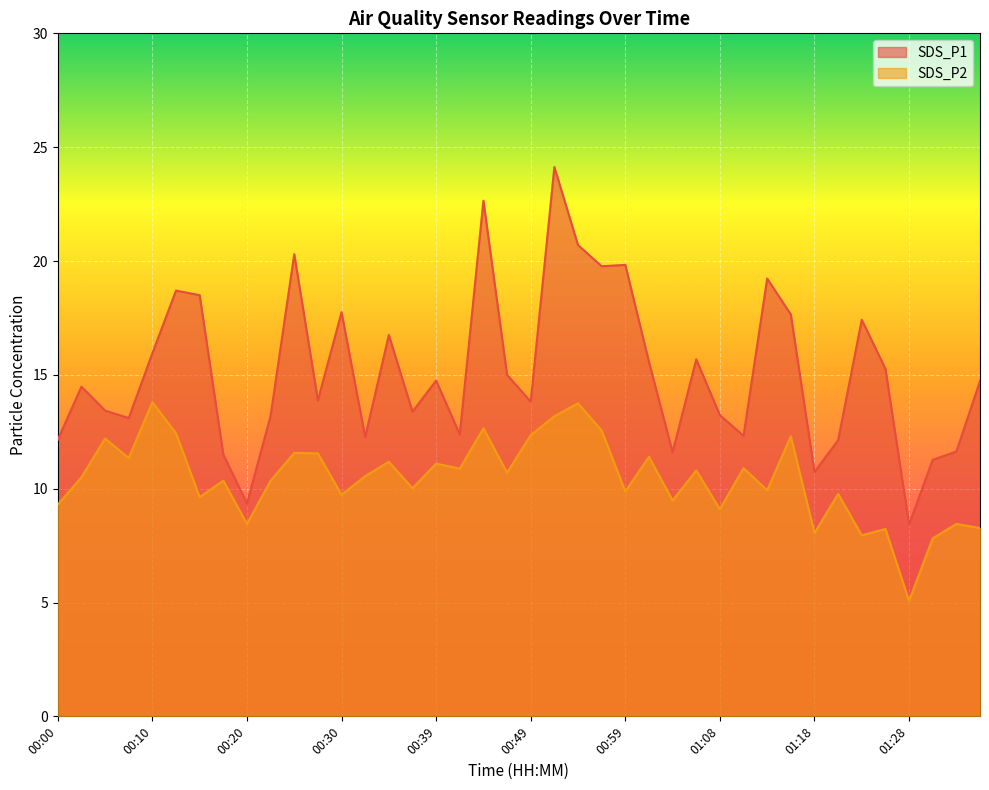

True or false: SDS_P1 and SDS_P2 intersect in this chart.

False